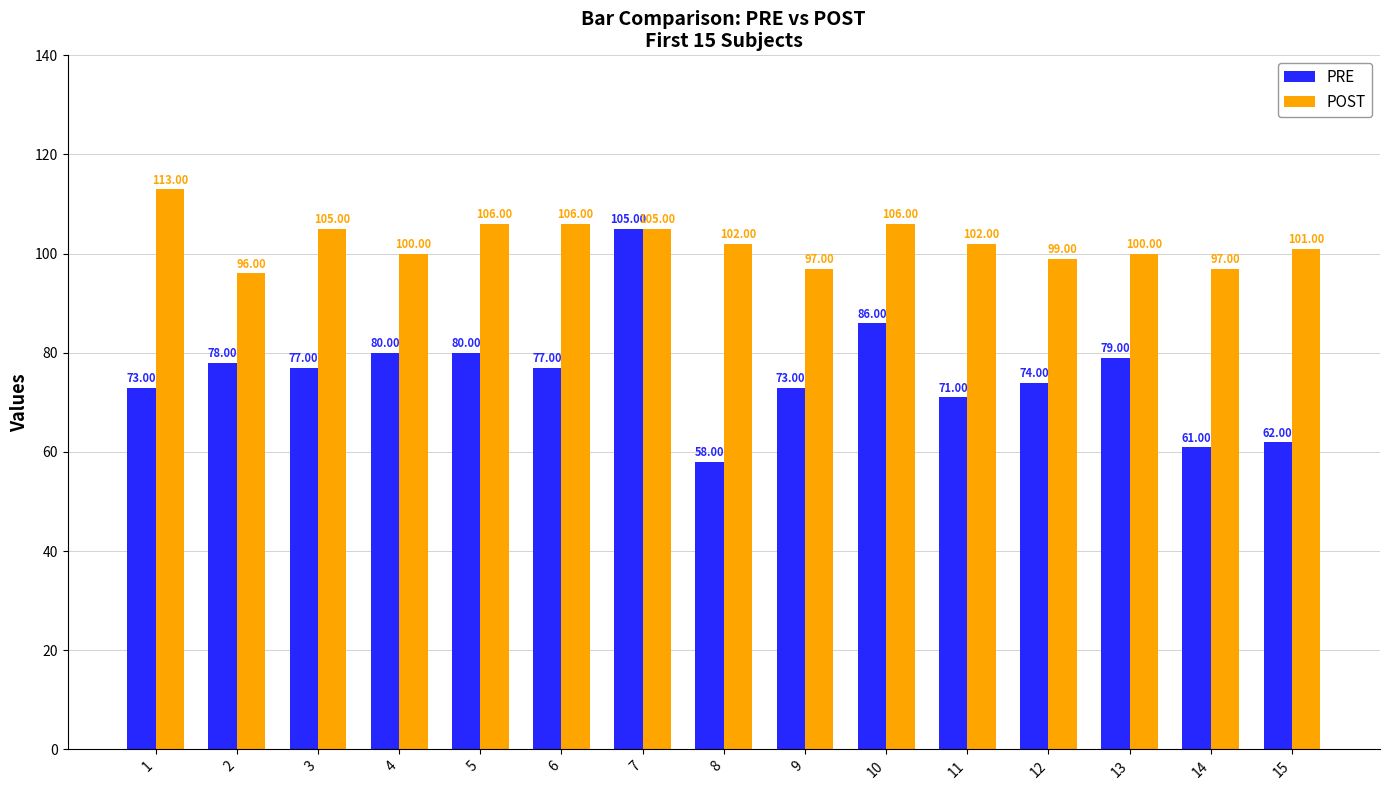

What is the approximate value of POST at 4?

100